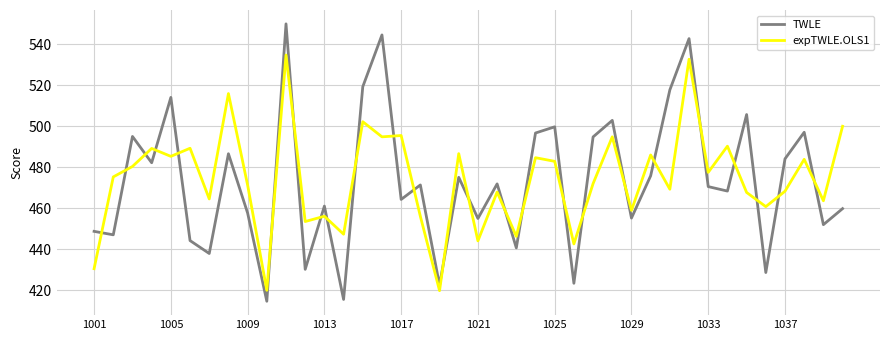

Which series has the widest spread of values?

TWLE